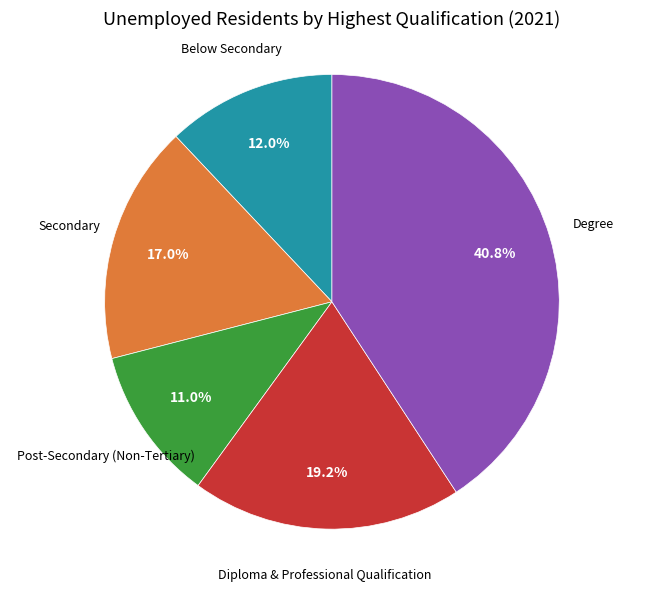

Does any single category account for the majority?

No